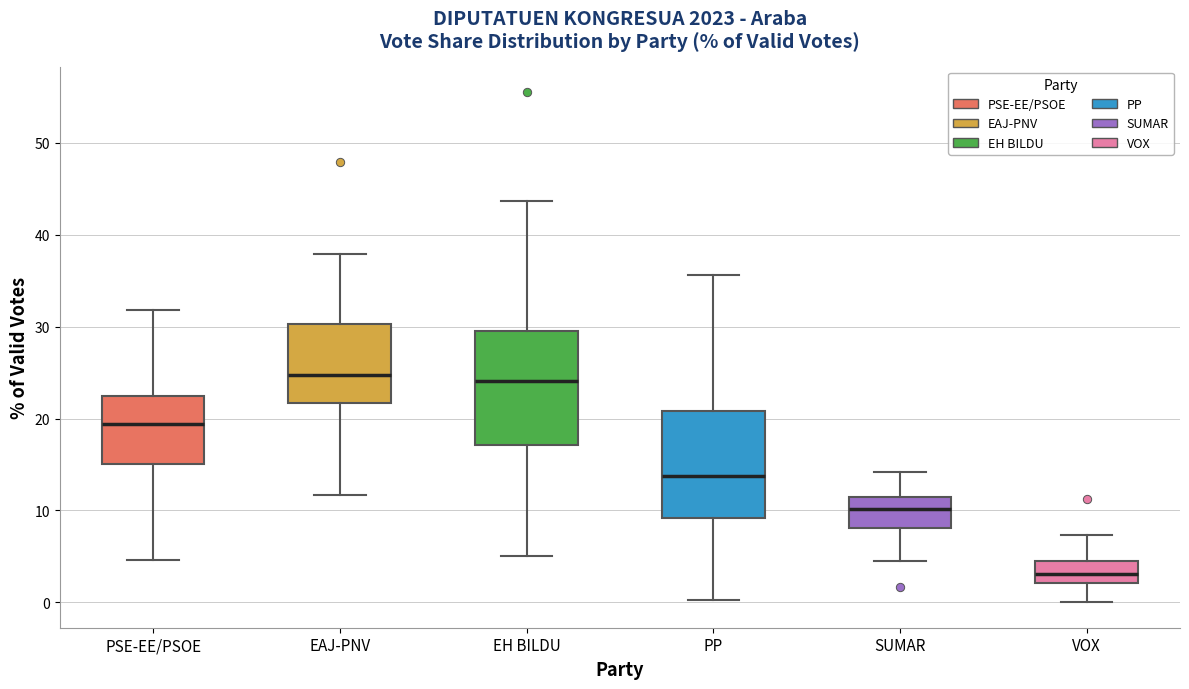

Where does the median line of the box for EAJ-PNV sit on the y-axis? The values are not printed on the chart, so give them approximately, as read against the axis.

25